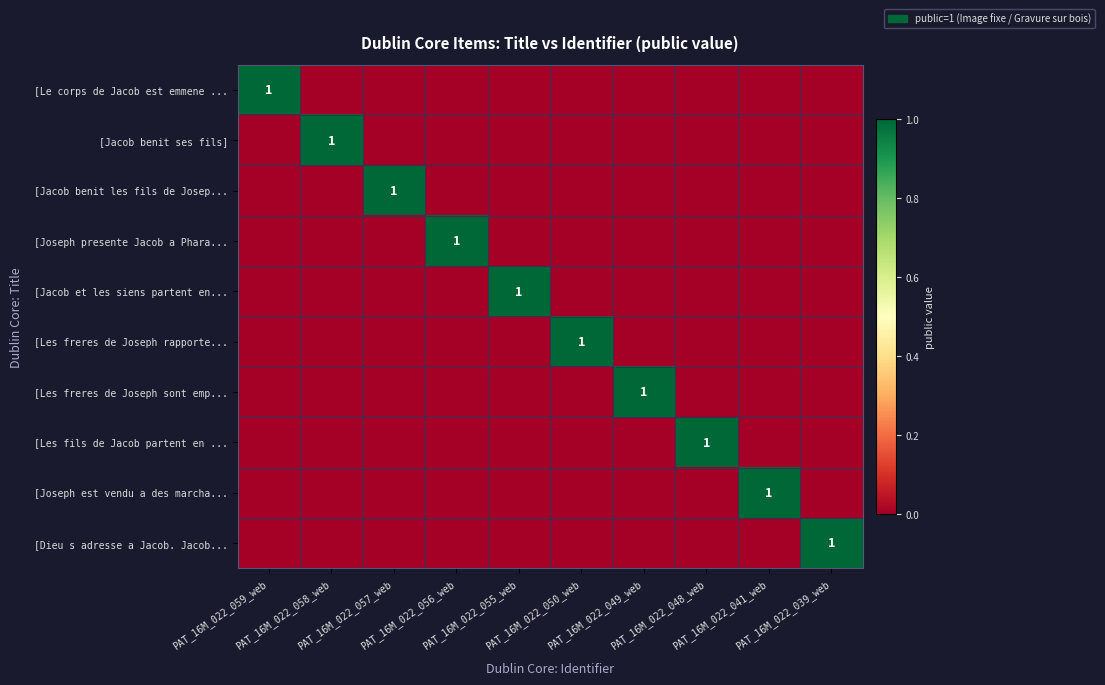

Which series changed the most between PAT_16M_022_059_web and PAT_16M_022_057_web?

[Le corps de Jacob est emmene ...